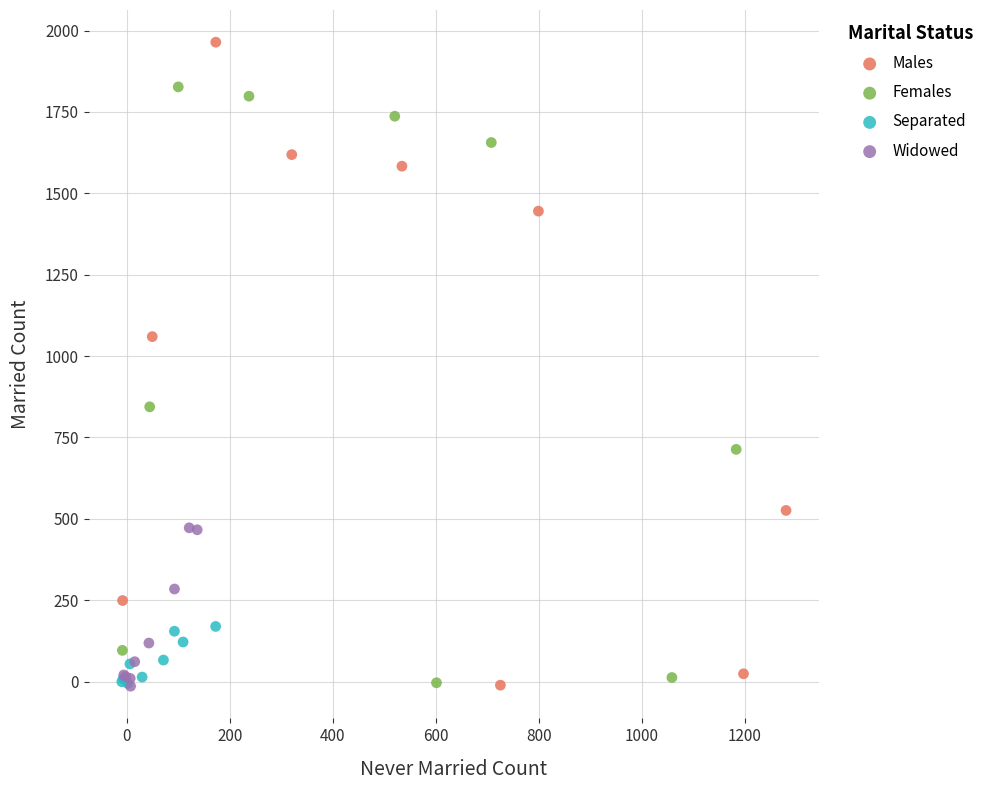

Which series contains the highest Y value?

Males